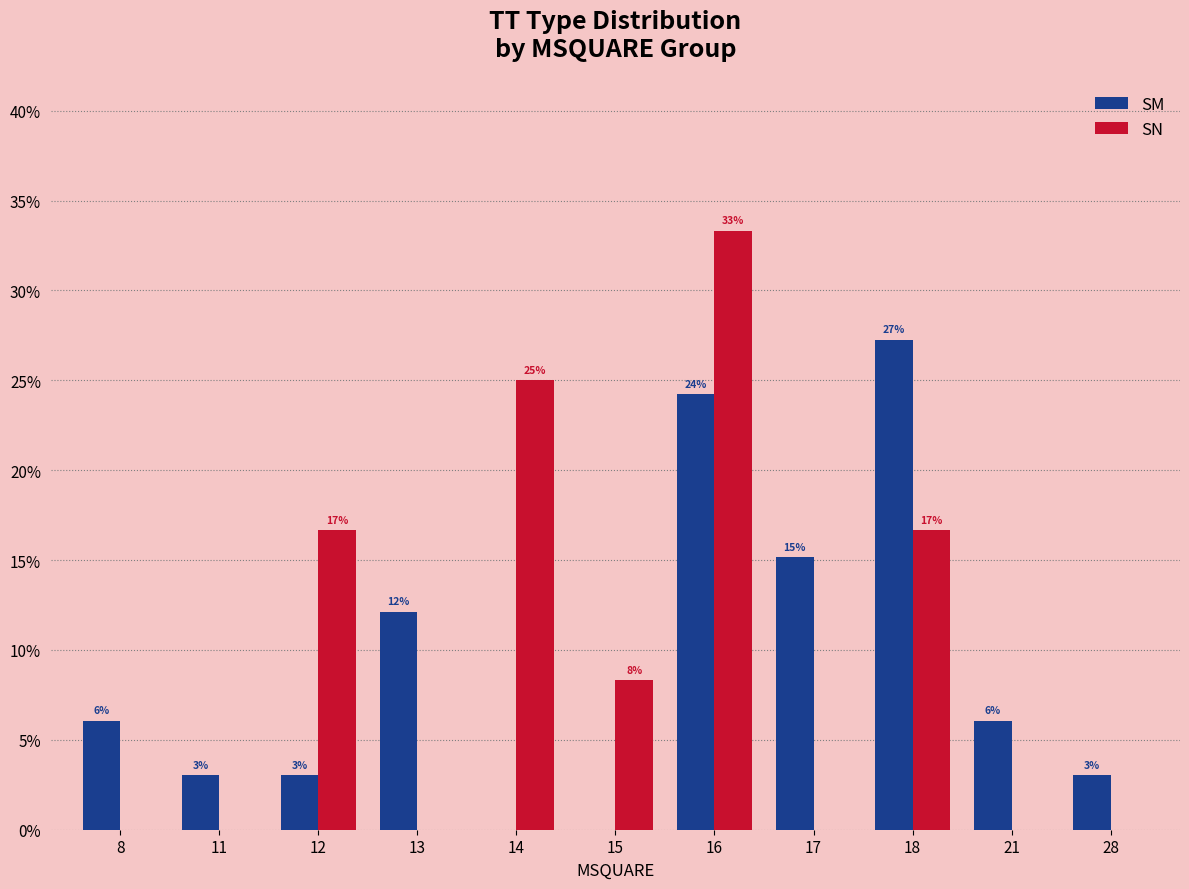

What are all the series names shown in the legend?

SM, SN